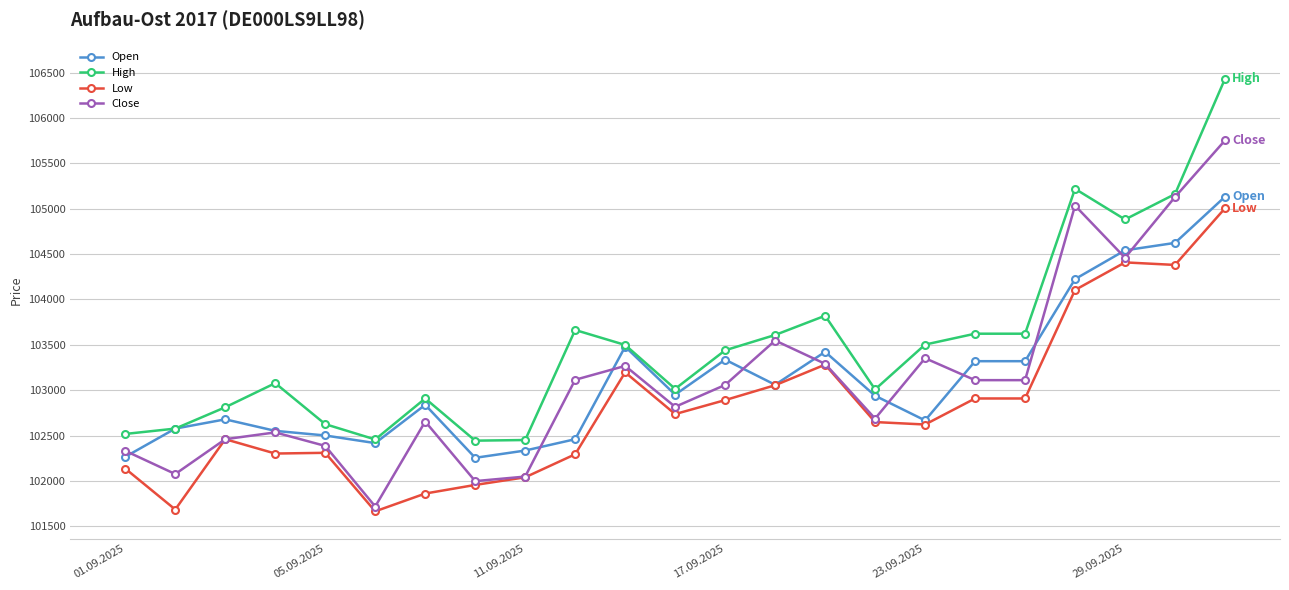

Which series has the largest total across all categories?

High